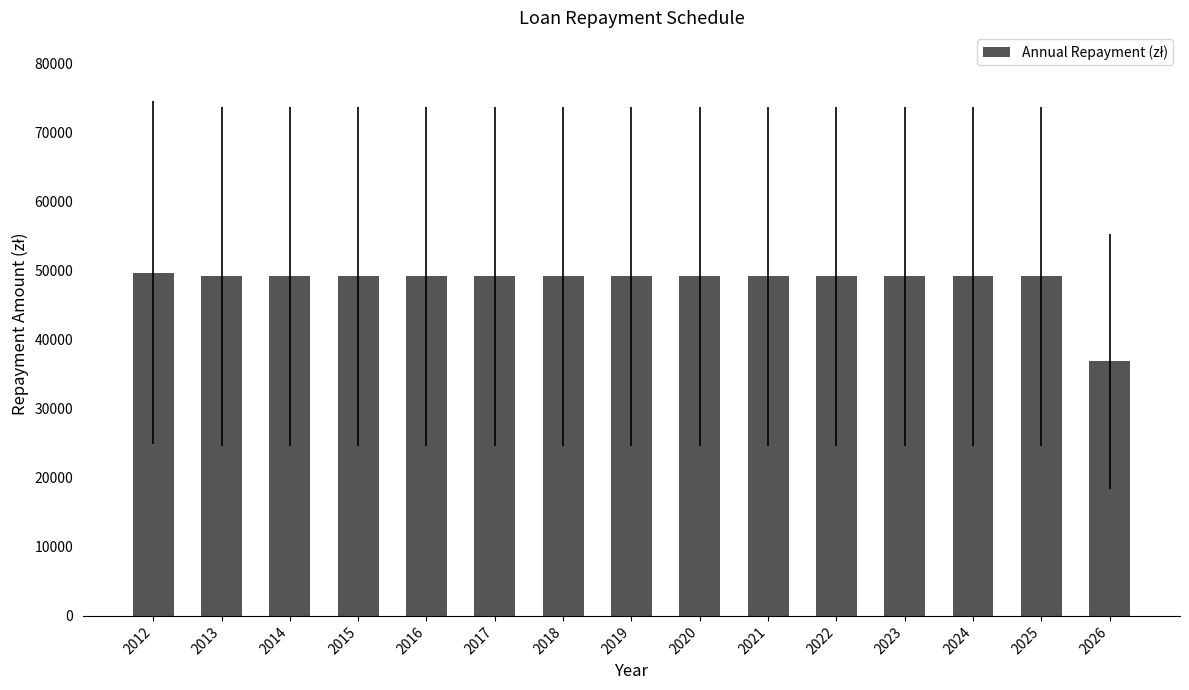

Is it true that the value at 2017 is 49200?

True